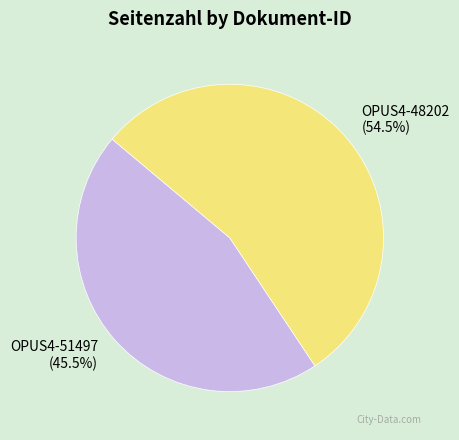

To the nearest percent, what is the average slice percentage?

50%